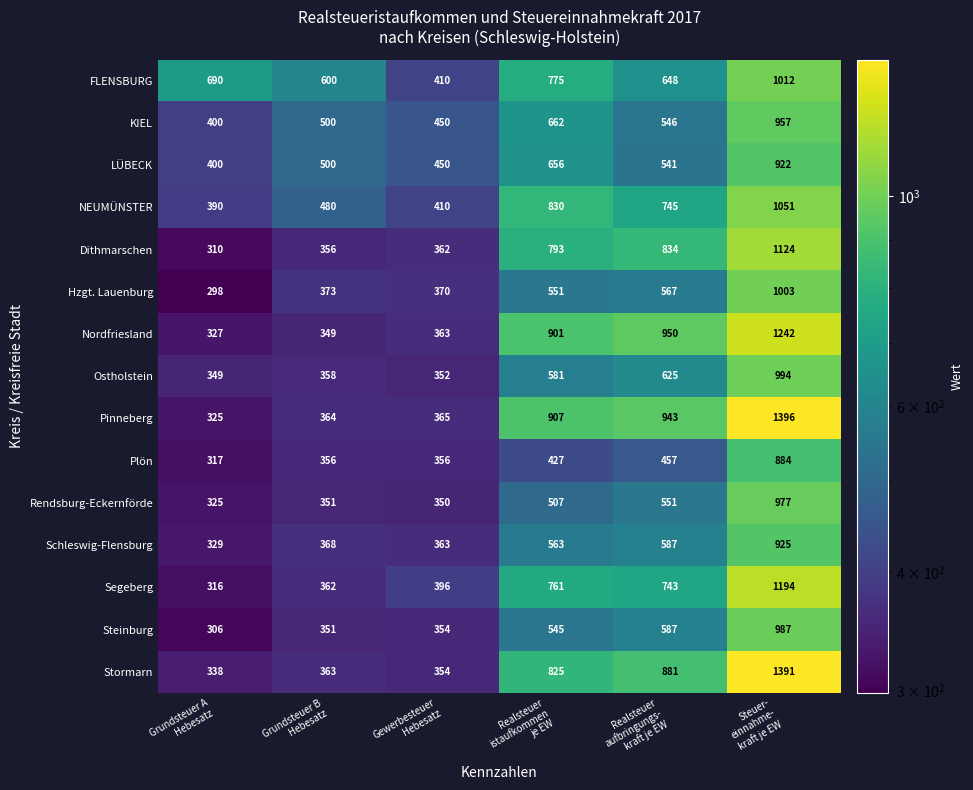

Rank the series by their maximum value, from lowest to highest.

Plön, LÜBECK, Schleswig-Flensburg, KIEL, Rendsburg-Eckernförde, Steinburg, Ostholstein, Hzgt. Lauenburg, FLENSBURG, NEUMÜNSTER, Dithmarschen, Segeberg, Nordfriesland, Stormarn, Pinneberg